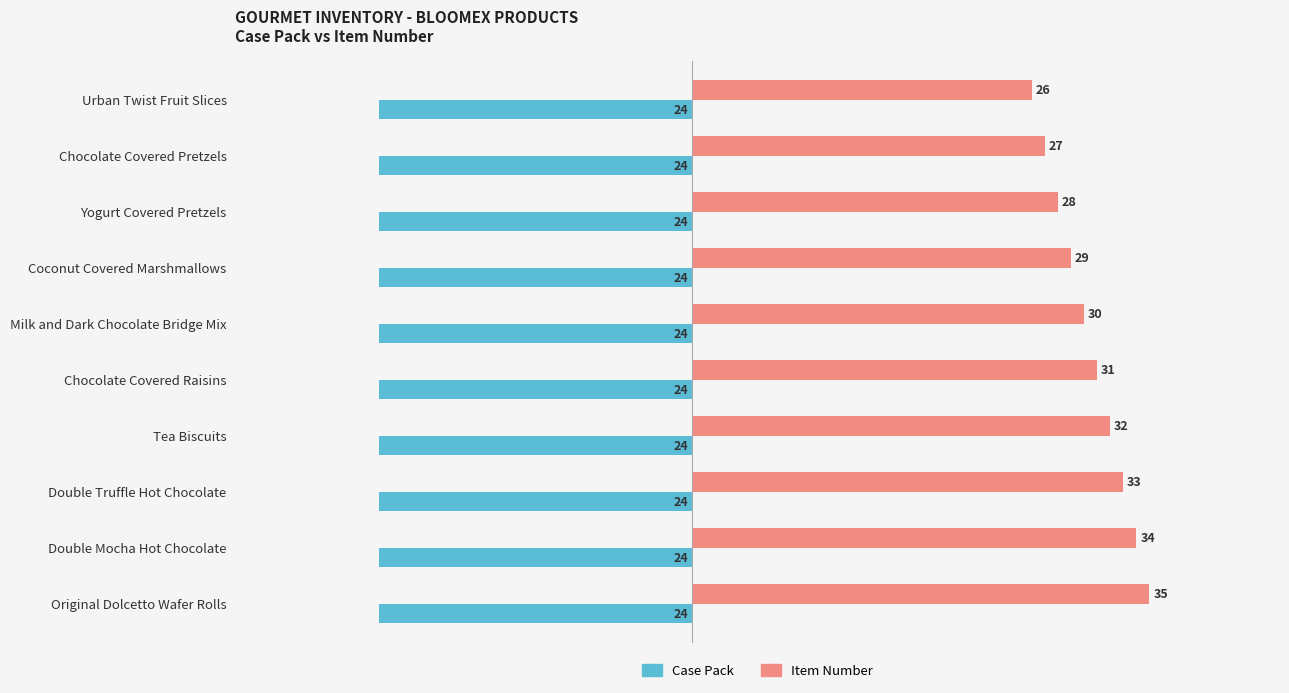

List the series in order of their overall mean, highest first.

Item Number, Case Pack